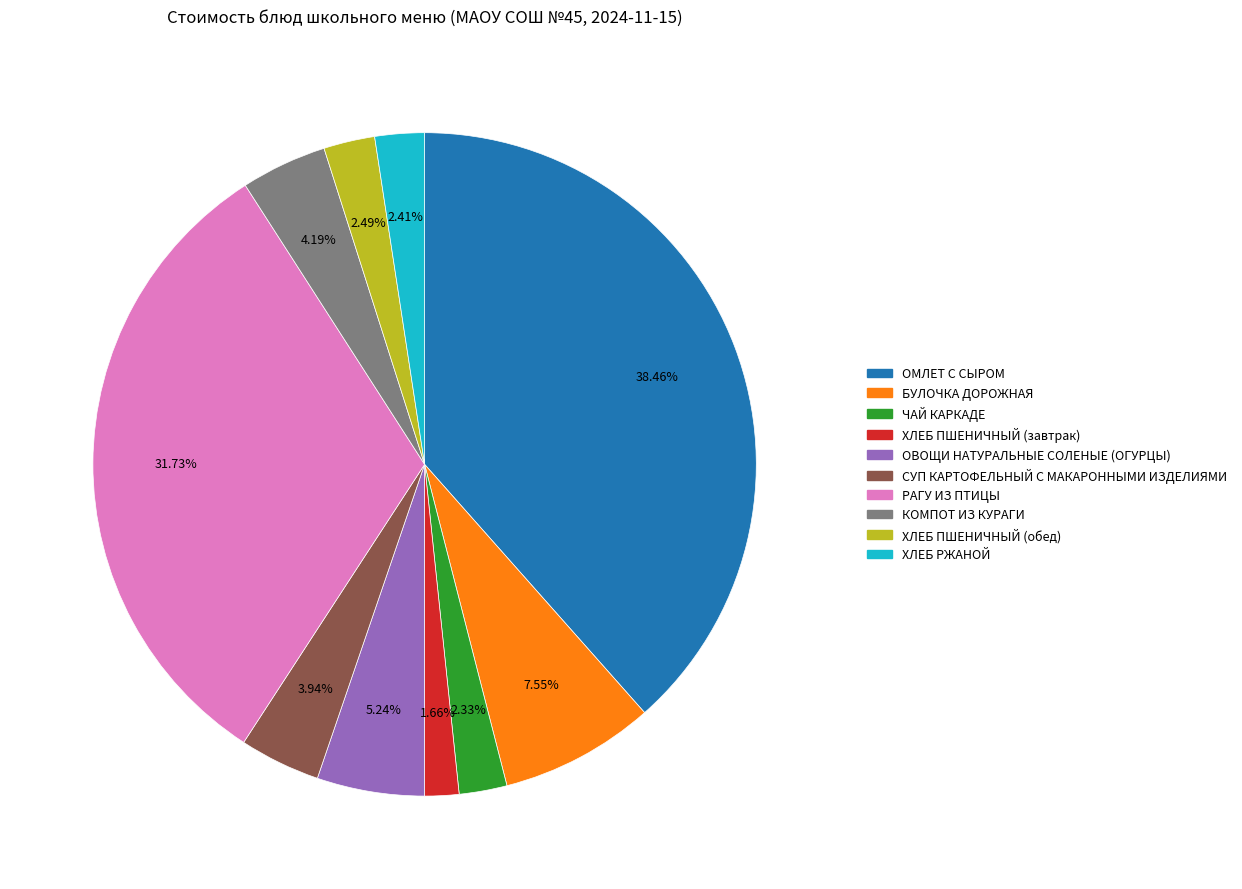

To the nearest percent, what is the difference between the ХЛЕБ РЖАНОЙ and ОВОЩИ НАТУРАЛЬНЫЕ СОЛЕНЫЕ (ОГУРЦЫ) slice percentages?

3%